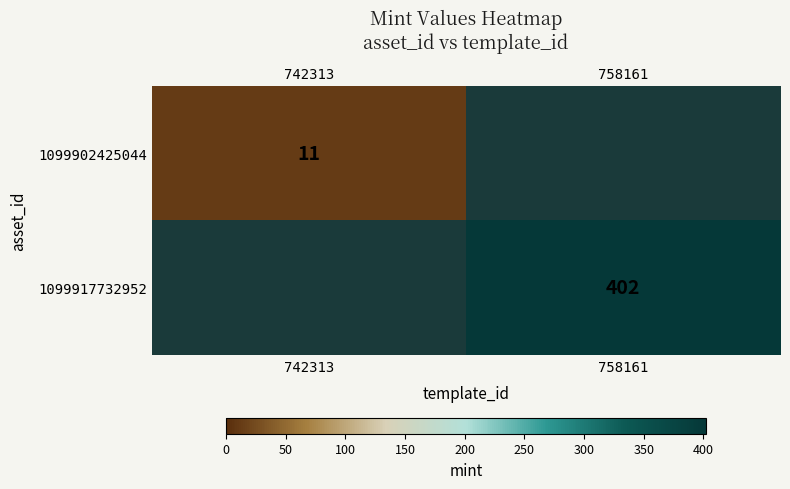

True or false: 1099902425044 has a value of 11 at 742313.

True